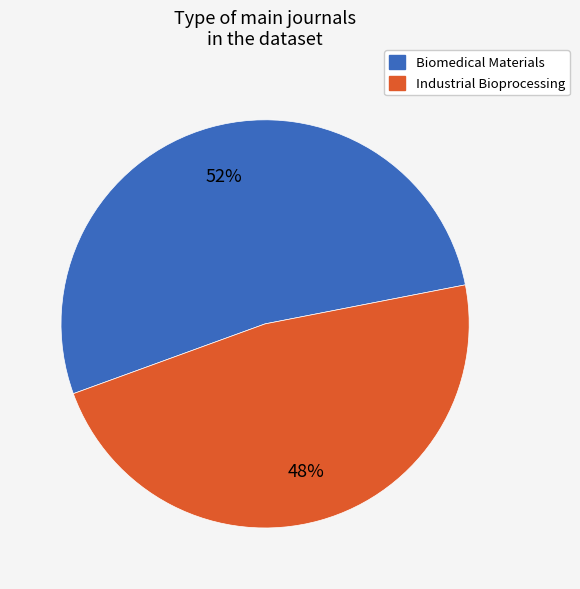

Is it true that Biomedical Materials is 52% of the pie?

True